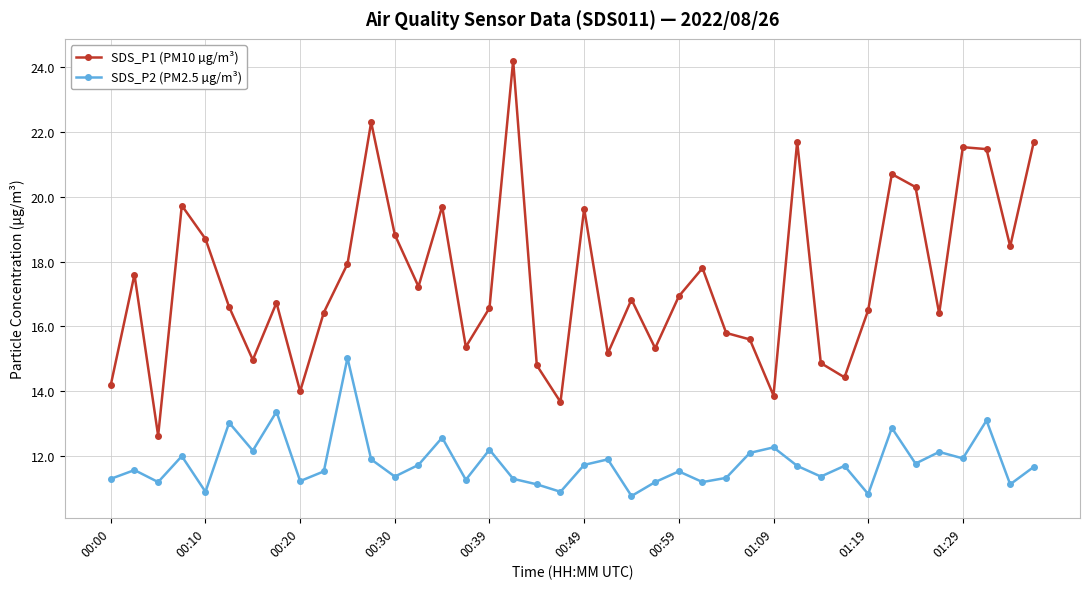

What is the value of the SDS_P1 (PM10 µg/m³) point at the 40th from the left?

21.7